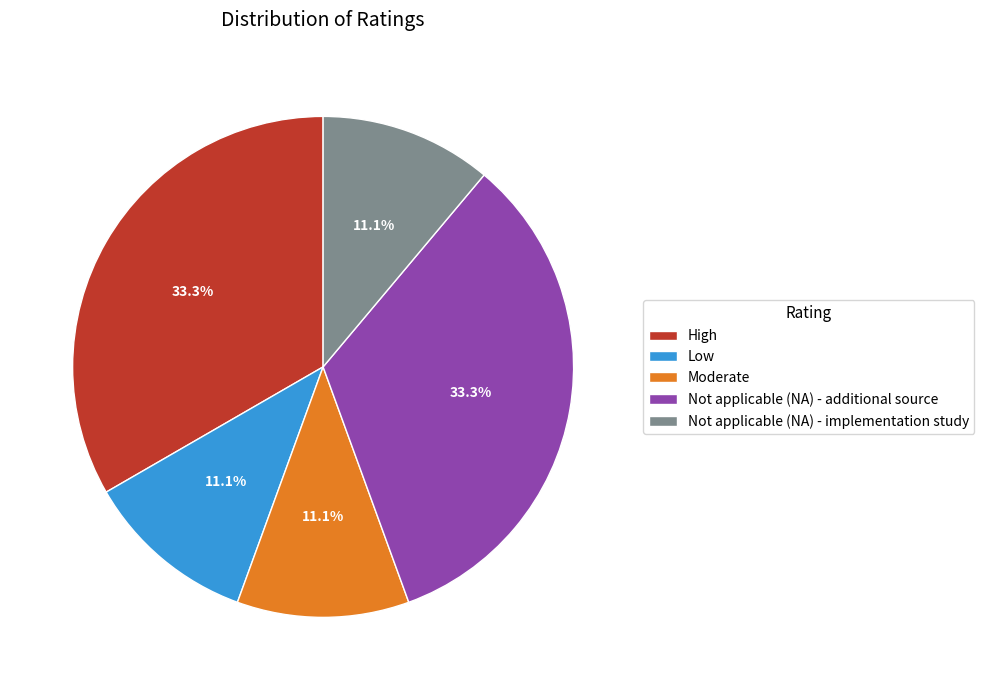

What is the ratio of the value at Low to the value at Not applicable (NA) - additional source?

0.3